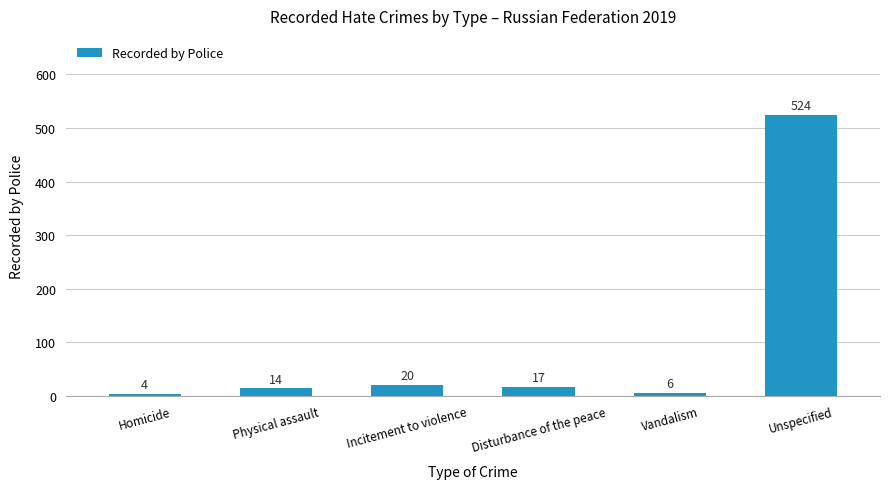

The value at Physical assault is 14. True or false?

True